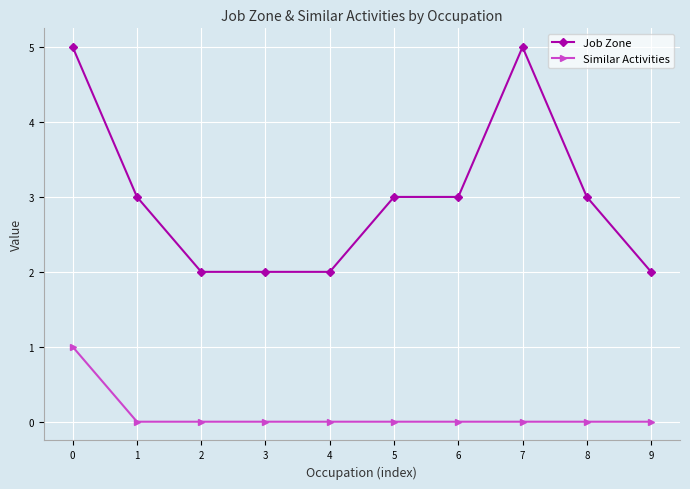

What is the difference between the maximum and minimum values in the Similar Activities series?

1